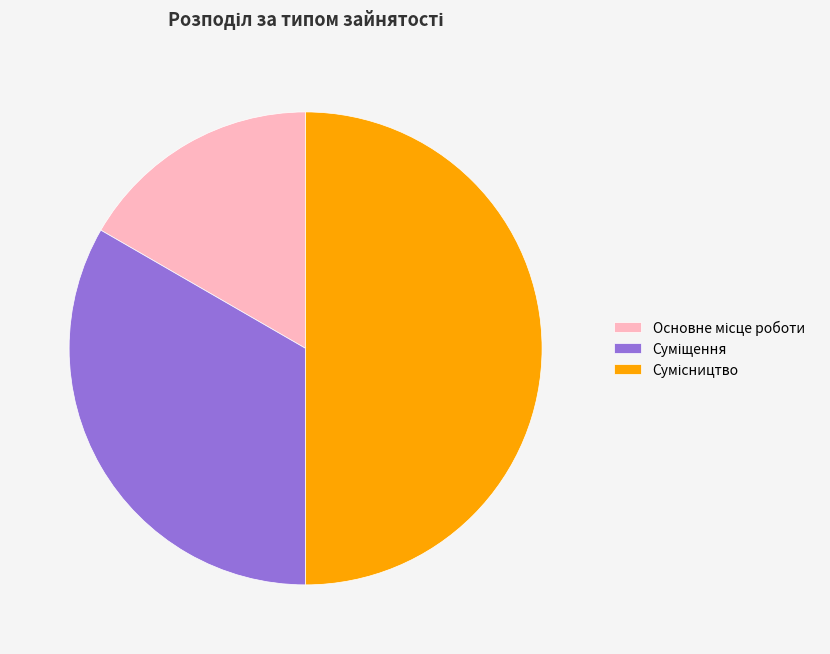

To the nearest percent, what portion does Суміщення represent?

33%